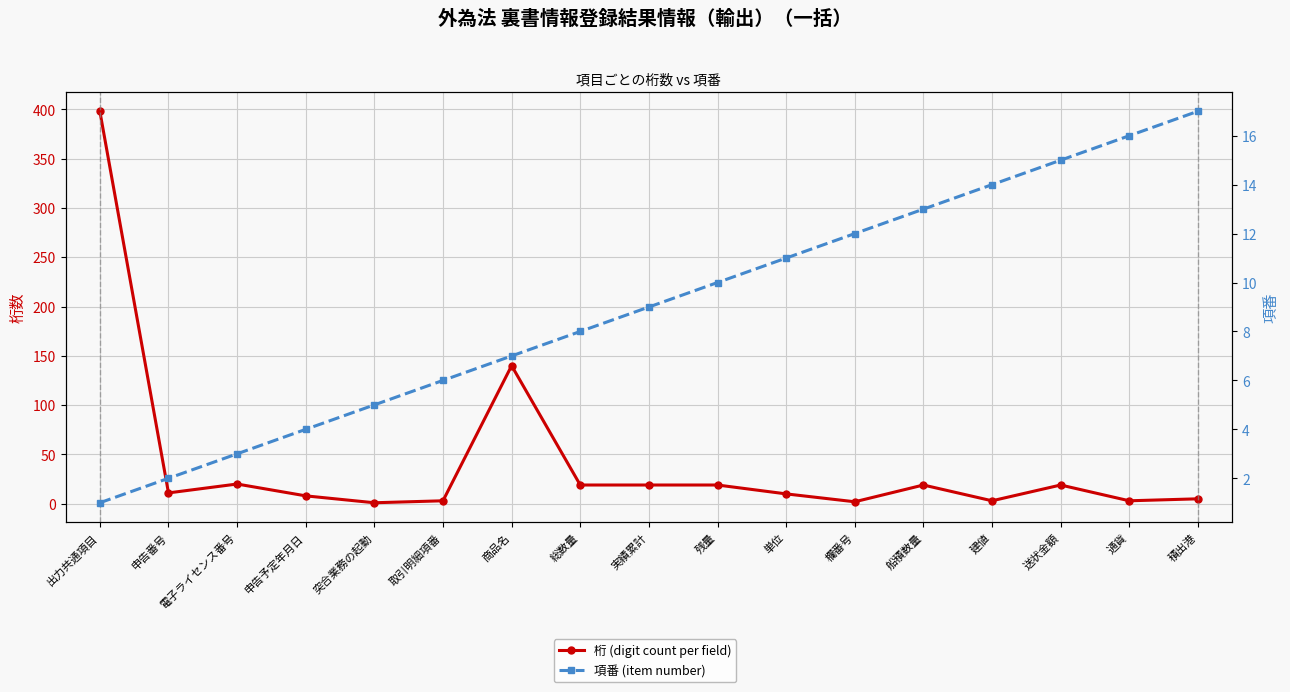

At which category does the chart reach its peak across all series?

出力共通項目